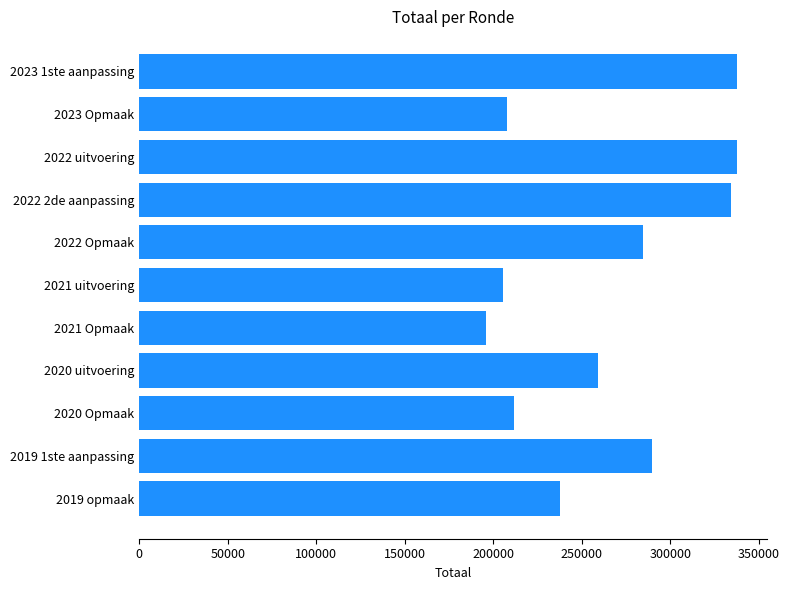

What is the average value?

263793